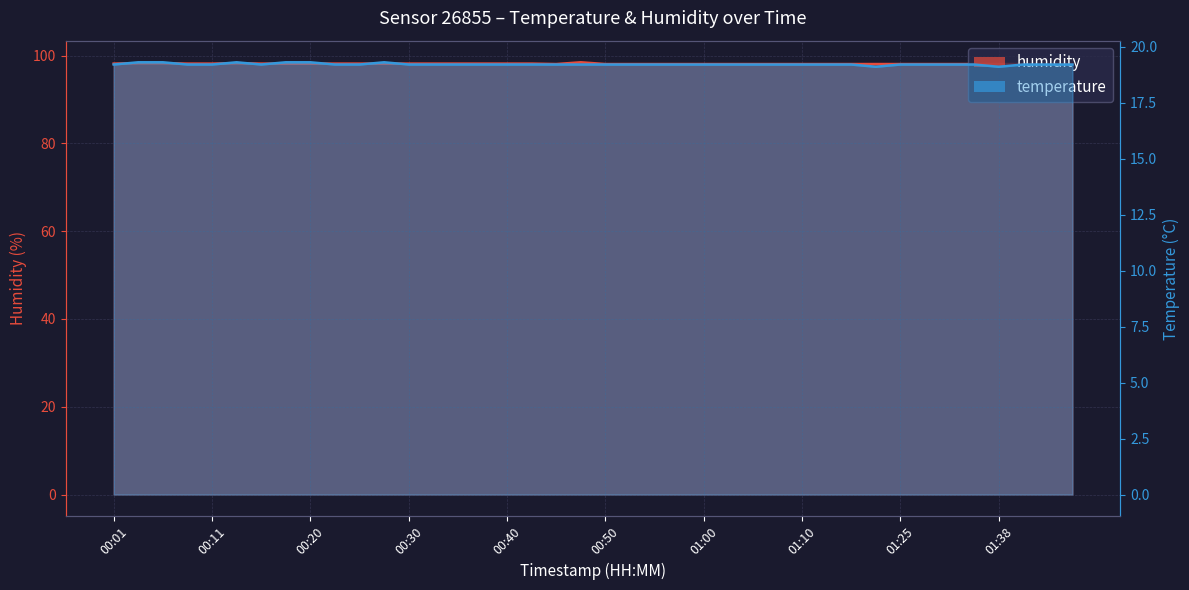

True or false: temperature has a value of 19.2 at 00:40.

True